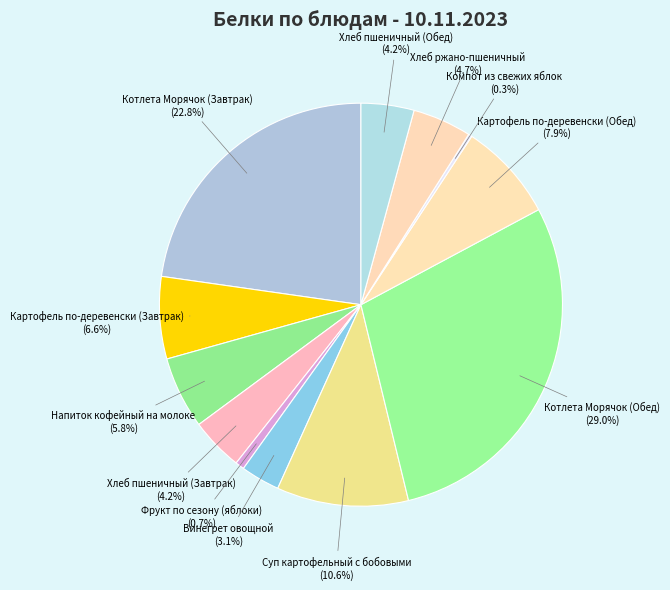

What percentage is the Картофель по-деревенски (Завтрак) slice, to the nearest percent?

7%